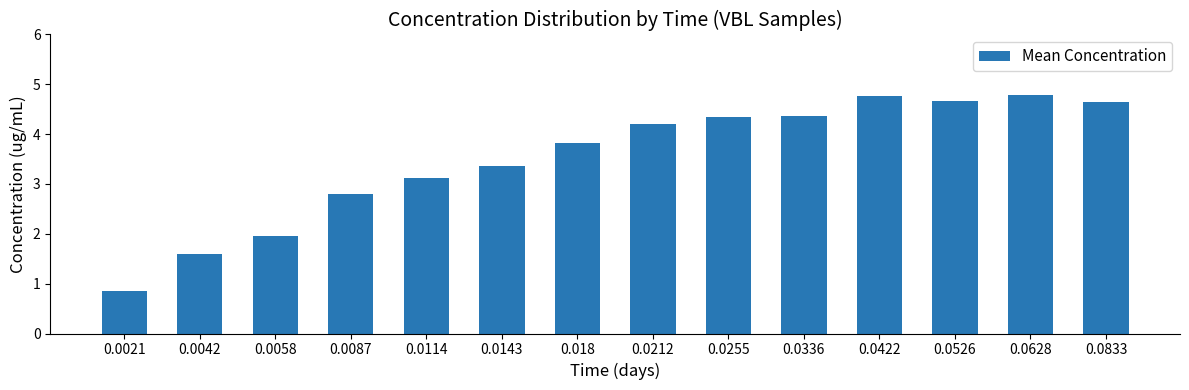

True or false: the data shows 1.1 at 0.0087.

False